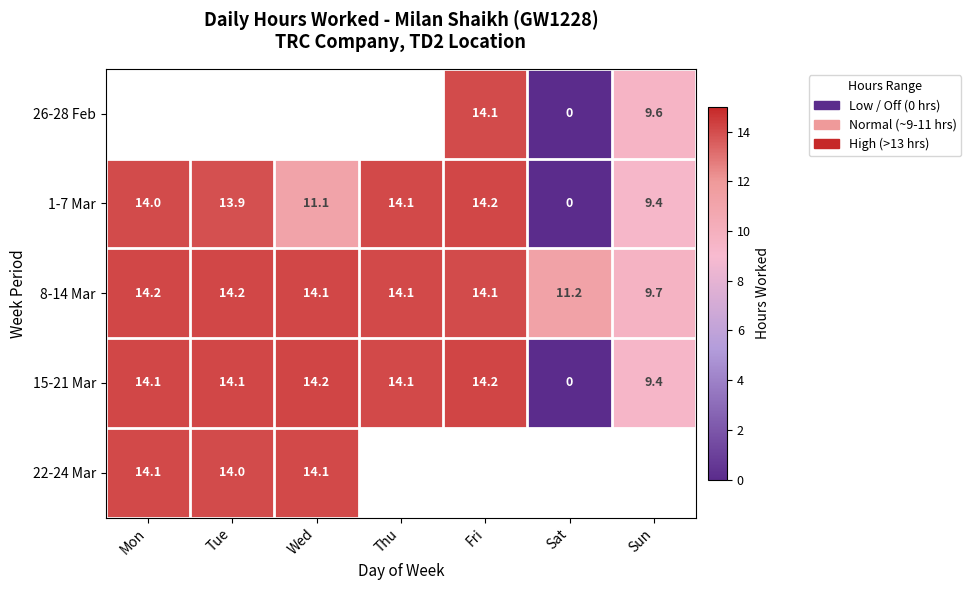

The value of 1-7 Mar at Wed is 11.1. True or false?

True